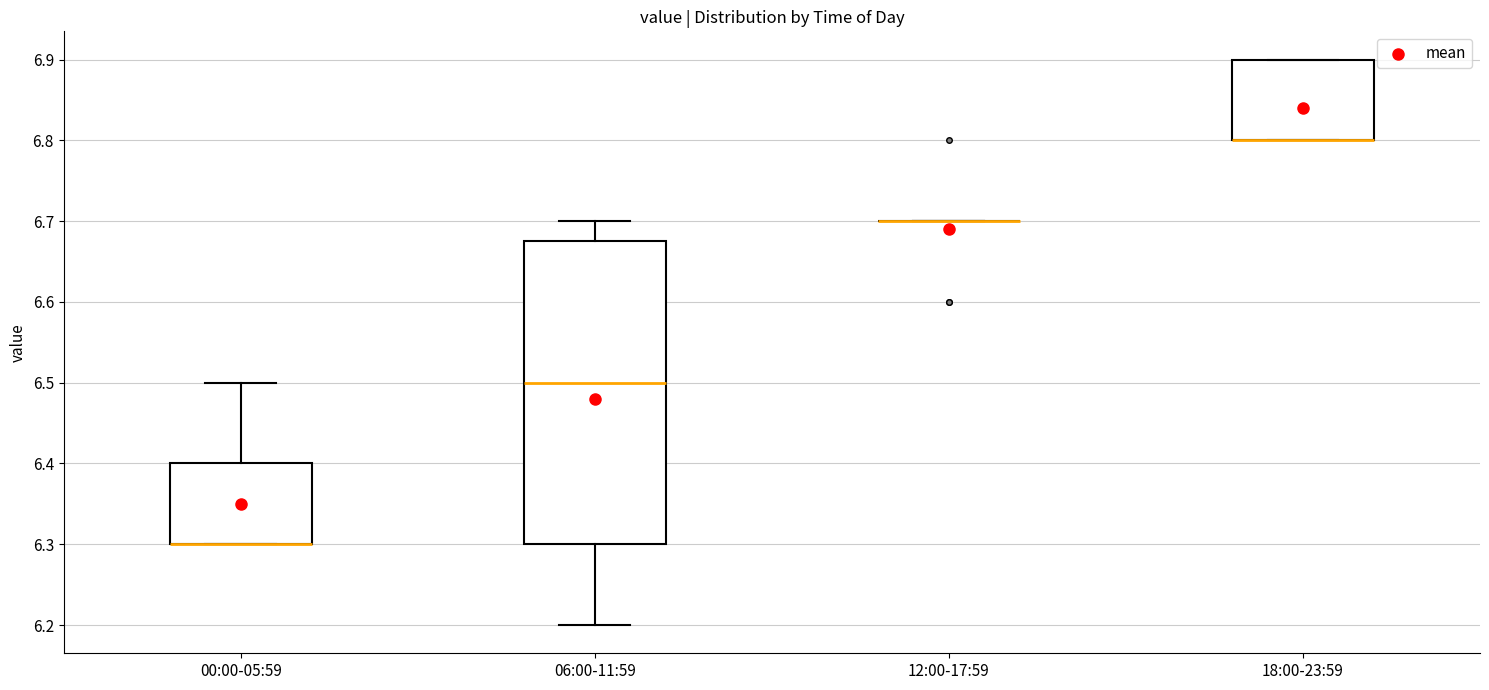

Which box is the tallest, from its lower edge to its upper edge?

06:00-11:59